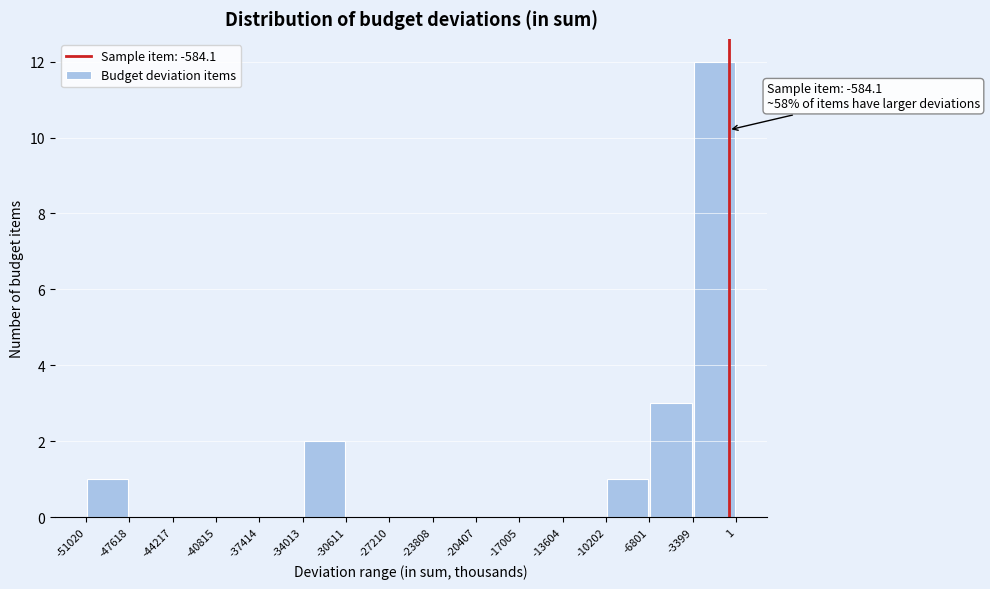

Over which range of the x-axis is the bar tallest?

-3399 to 1